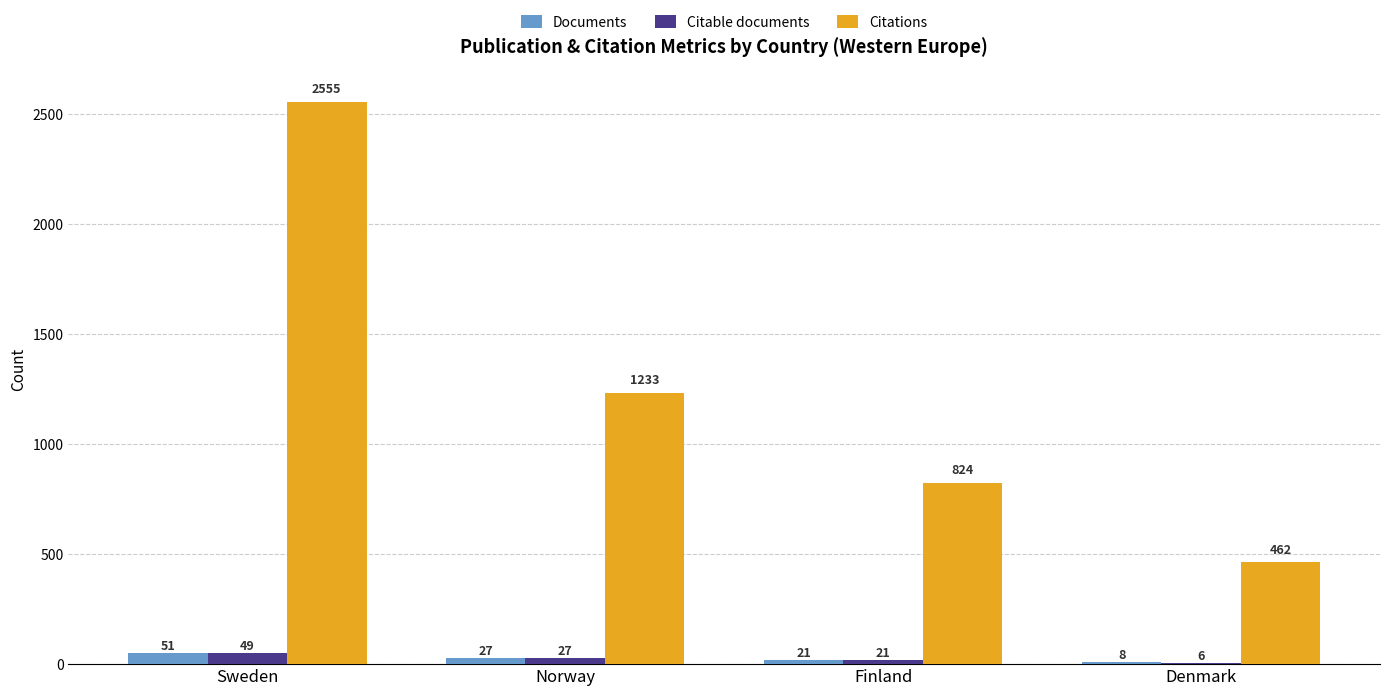

Does the chart contain stacked bars?

No